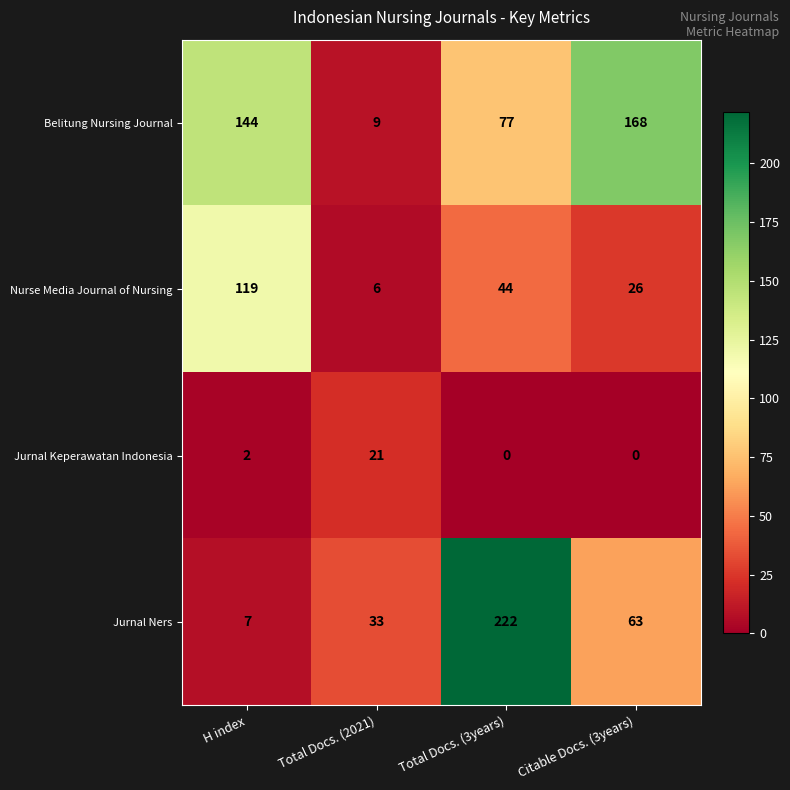

Between H index and Total Docs. (3years), which series saw the biggest shift?

Jurnal Ners